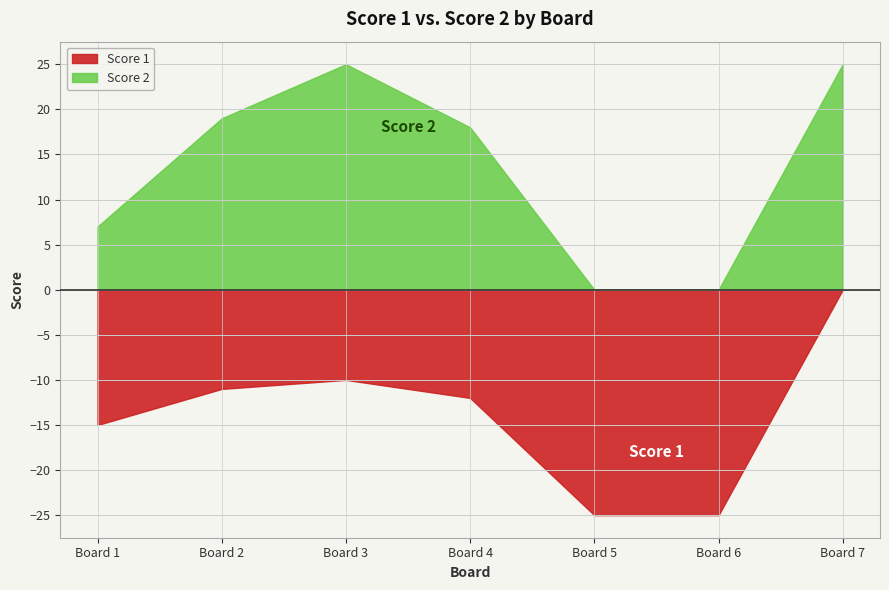

How many series are shown in this chart?

2